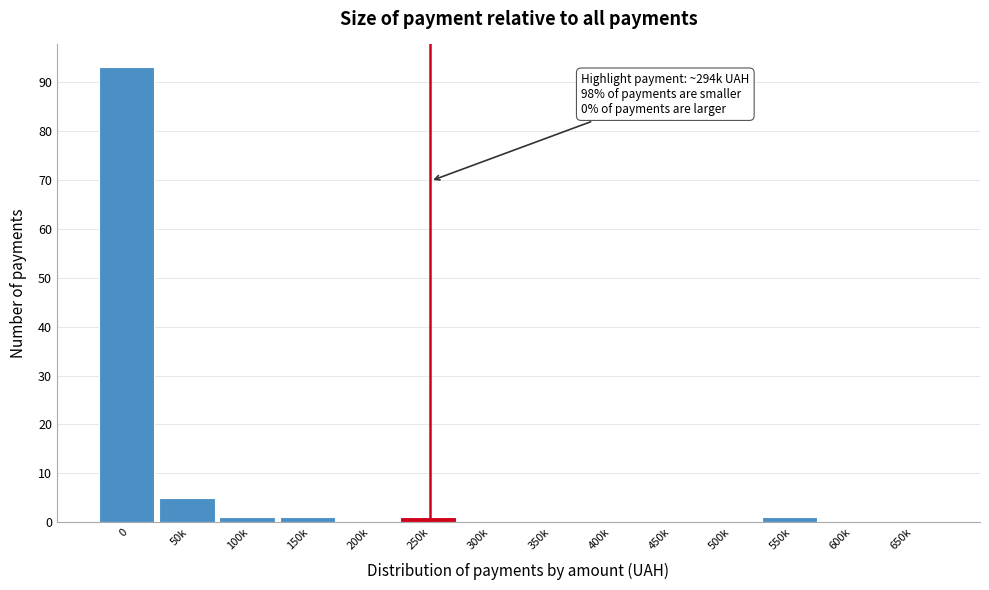

Reading left to right, what are all the values shown in this chart?

0=93	50k=5	100k=1	150k=1	200k=0	250k=1	300k=0	350k=0	400k=0	450k=0	500k=0	550k=1	600k=0	650k=0